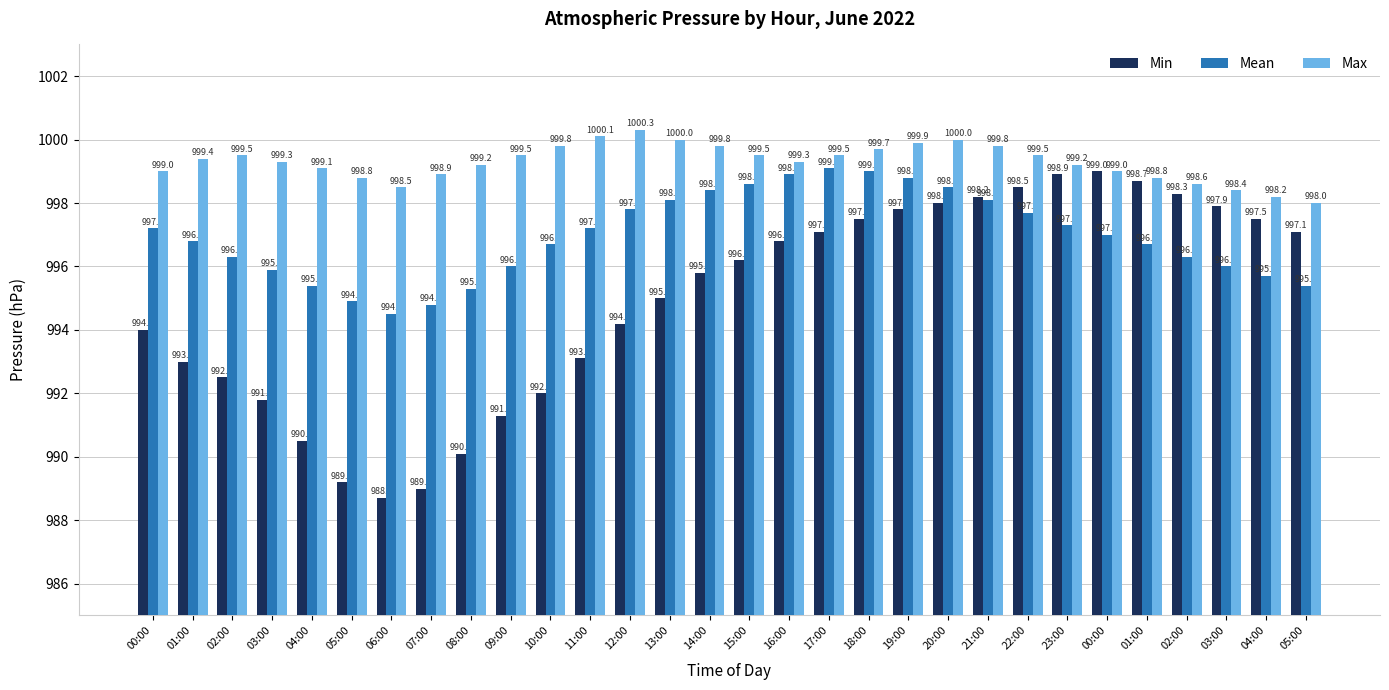

Reading left to right, extract all data points from this chart.

Min: 00:00=994.0	01:00=993.0	02:00=992.5	03:00=991.8	04:00=990.5	05:00=989.2	06:00=988.7	07:00=989.0	08:00=990.1	09:00=991.3	10:00=992.0	11:00=993.1	12:00=994.2	13:00=995.0	14:00=995.8	15:00=996.2	16:00=996.8	17:00=997.1	18:00=997.5	19:00=997.8	20:00=998.0	21:00=998.2	22:00=998.5	23:00=998.9	00:00=999.0	01:00=998.7	02:00=998.3	03:00=997.9	04:00=997.5	05:00=997.1
Mean: 00:00=997.2	01:00=996.8	02:00=996.3	03:00=995.9	04:00=995.4	05:00=994.9	06:00=994.5	07:00=994.8	08:00=995.3	09:00=996.0	10:00=996.7	11:00=997.2	12:00=997.8	13:00=998.1	14:00=998.4	15:00=998.6	16:00=998.9	17:00=999.1	18:00=999.0	19:00=998.8	20:00=998.5	21:00=998.1	22:00=997.7	23:00=997.3	00:00=997.0	01:00=996.7	02:00=996.3	03:00=996.0	04:00=995.7	05:00=995.4
Max: 00:00=999.0	01:00=999.4	02:00=999.5	03:00=999.3	04:00=999.1	05:00=998.8	06:00=998.5	07:00=998.9	08:00=999.2	09:00=999.5	10:00=999.8	11:00=1000.1	12:00=1000.3	13:00=1000.0	14:00=999.8	15:00=999.5	16:00=999.3	17:00=999.5	18:00=999.7	19:00=999.9	20:00=1000.0	21:00=999.8	22:00=999.5	23:00=999.2	00:00=999.0	01:00=998.8	02:00=998.6	03:00=998.4	04:00=998.2	05:00=998.0